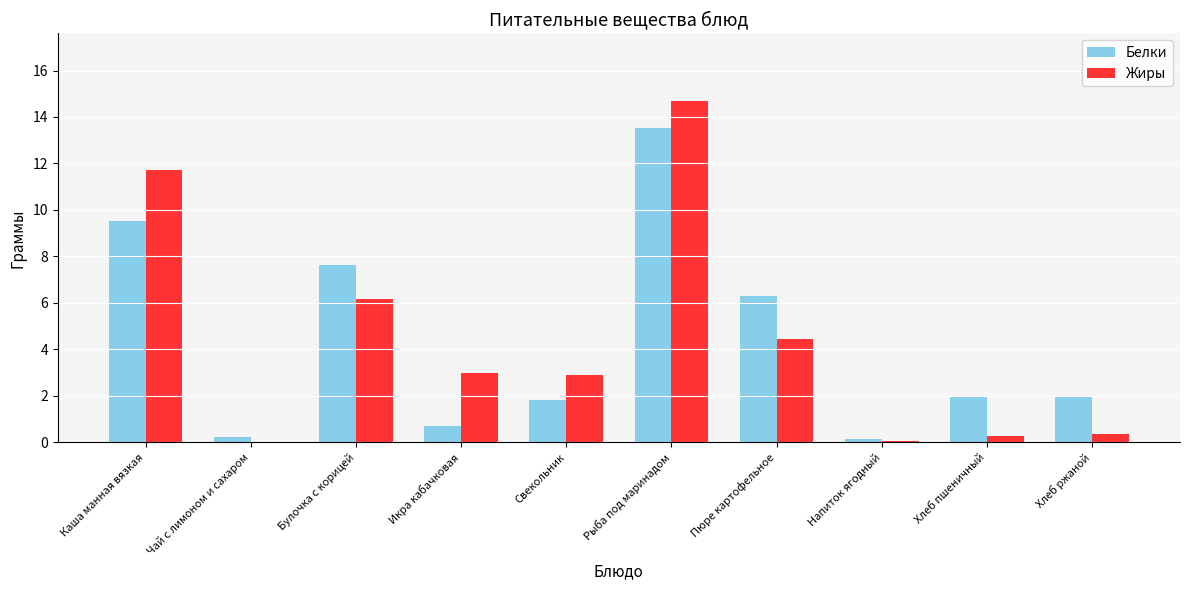

How many categories are shown in the chart?

10